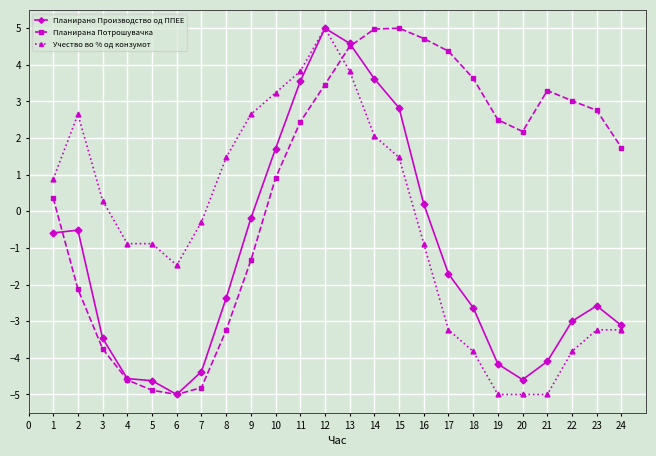

At how many categories does at least one series exceed 1?

18